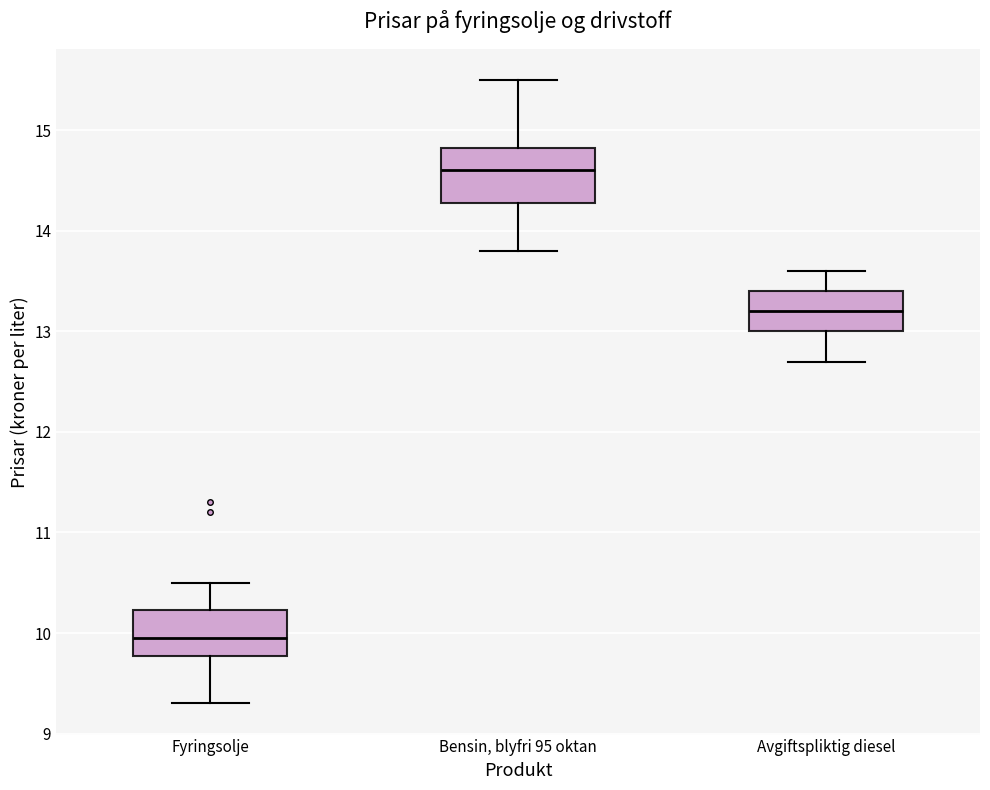

Comparing the boxes themselves (not the whiskers), which one is the tallest?

Bensin, blyfri 95 oktan